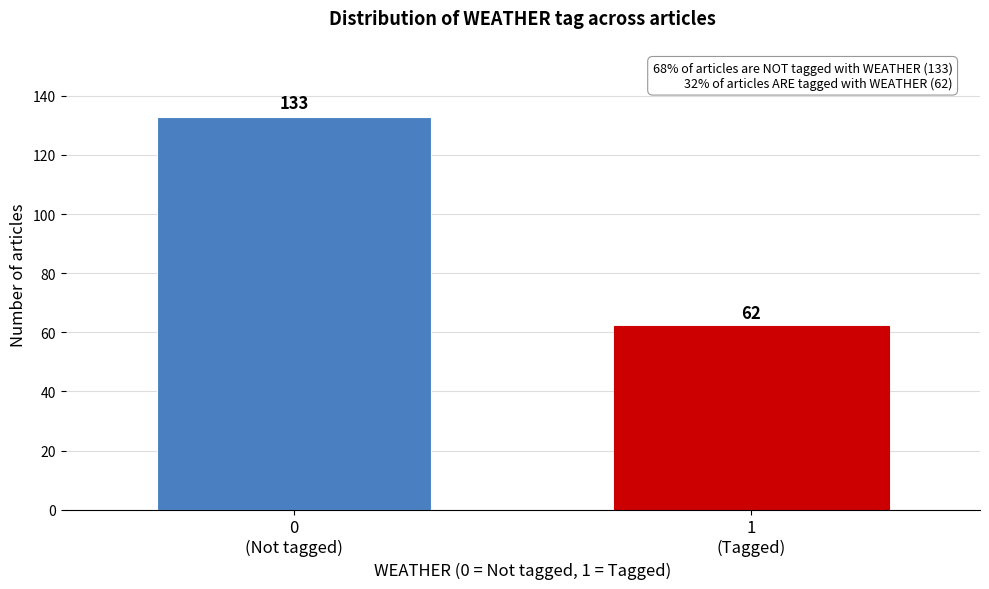

Reading left to right, what are all the values shown in this chart?

133	62